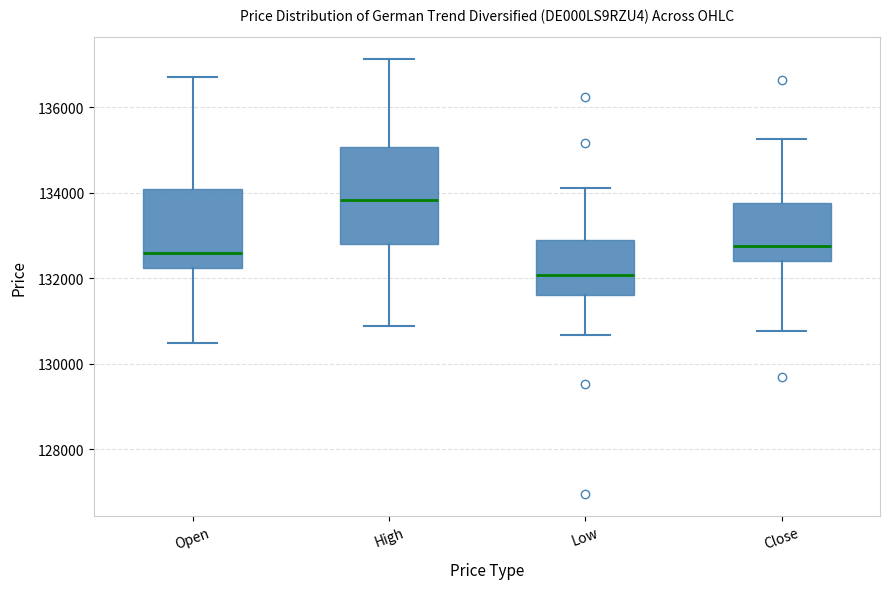

Where does the lower whisker of the box for Open end on the y-axis? The values are not printed on the chart, so give them approximately, as read against the axis.

130400